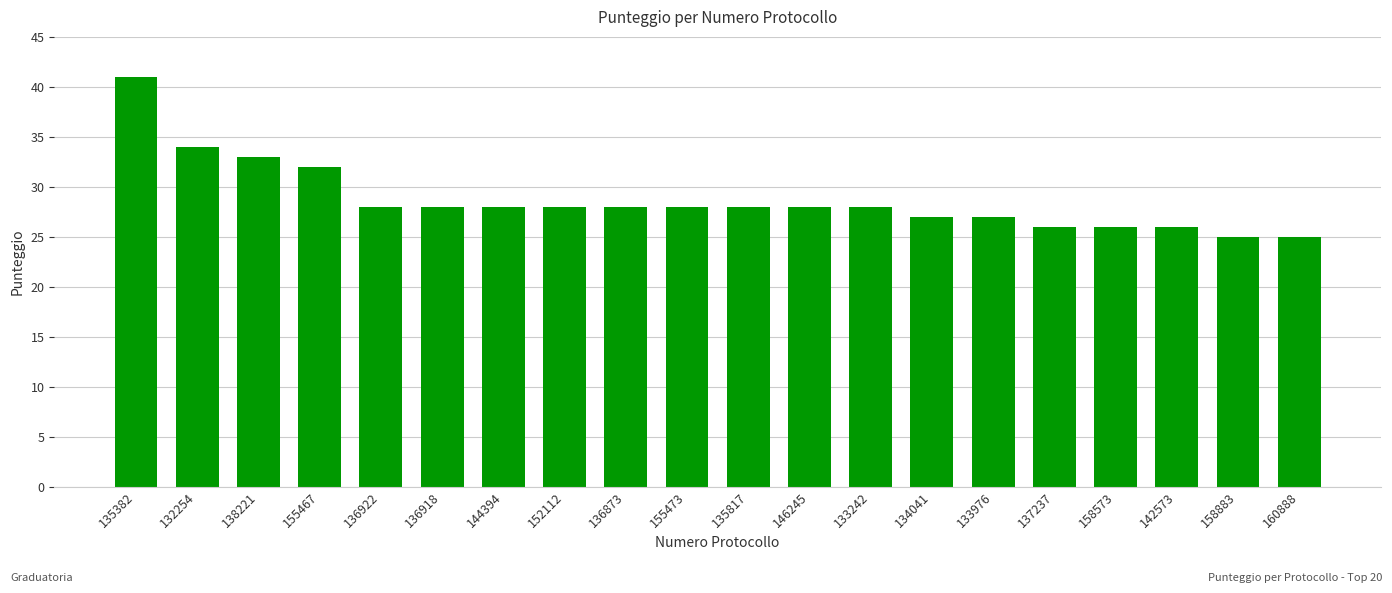

Count the number of data series in this chart.

1